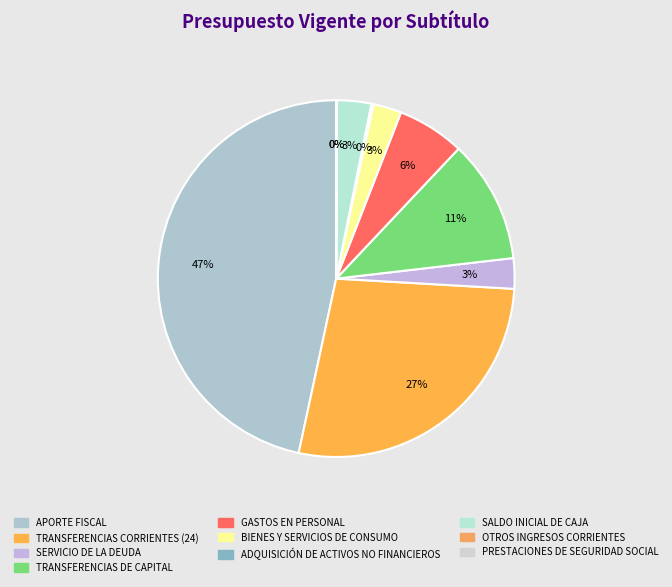

To the nearest percent, what is the difference between the largest and smallest slice percentages?

47%